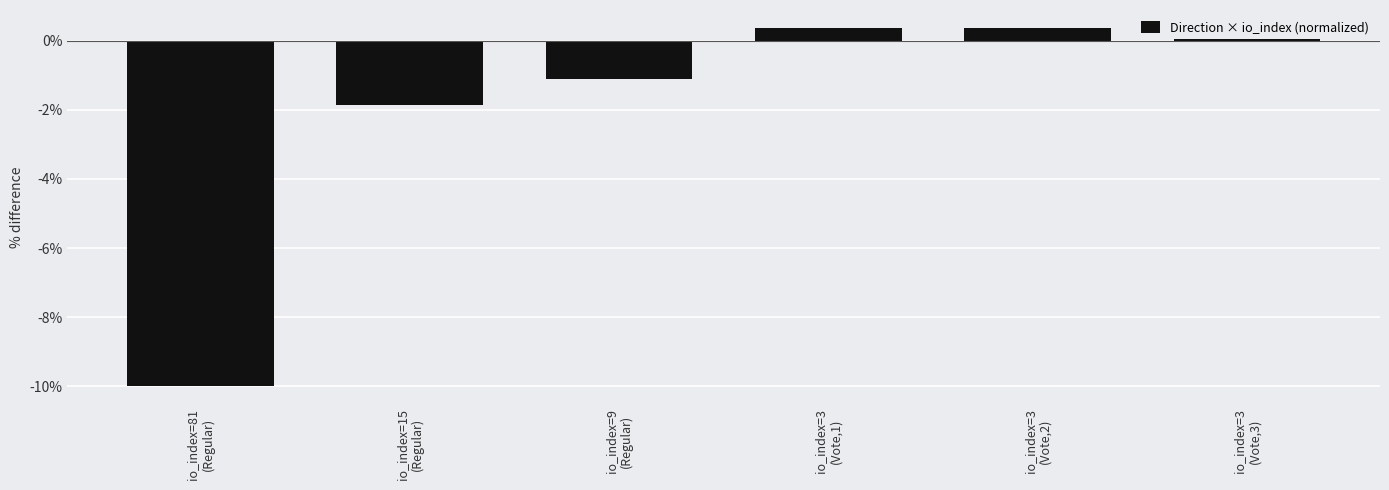

At which label does the data first exceed 0?

io_index=3
(Vote,1)